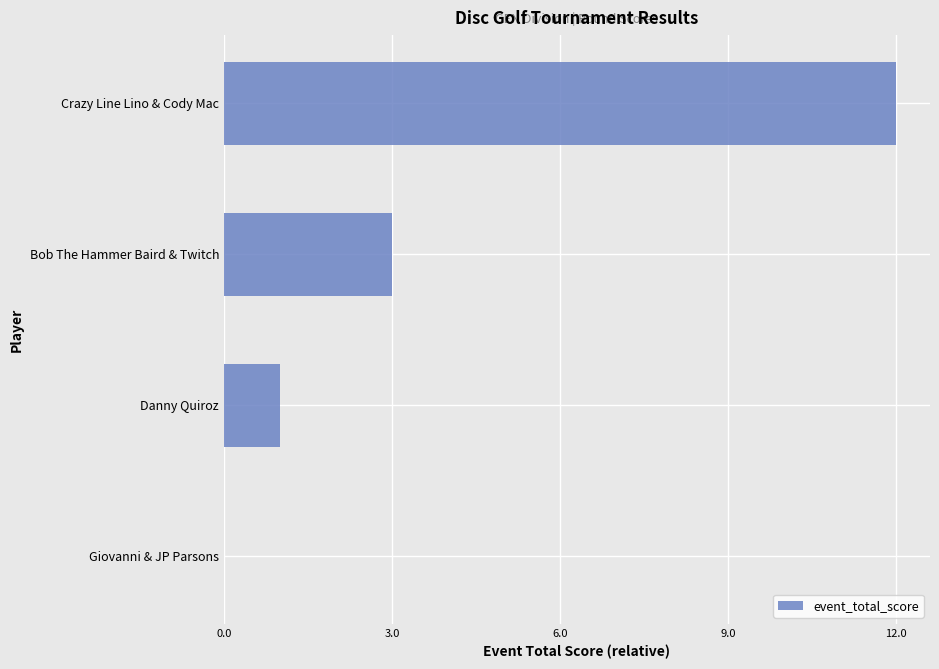

Approximately how many times larger is the value at Bob The Hammer Baird & Twitch compared to Danny Quiroz?

3.0